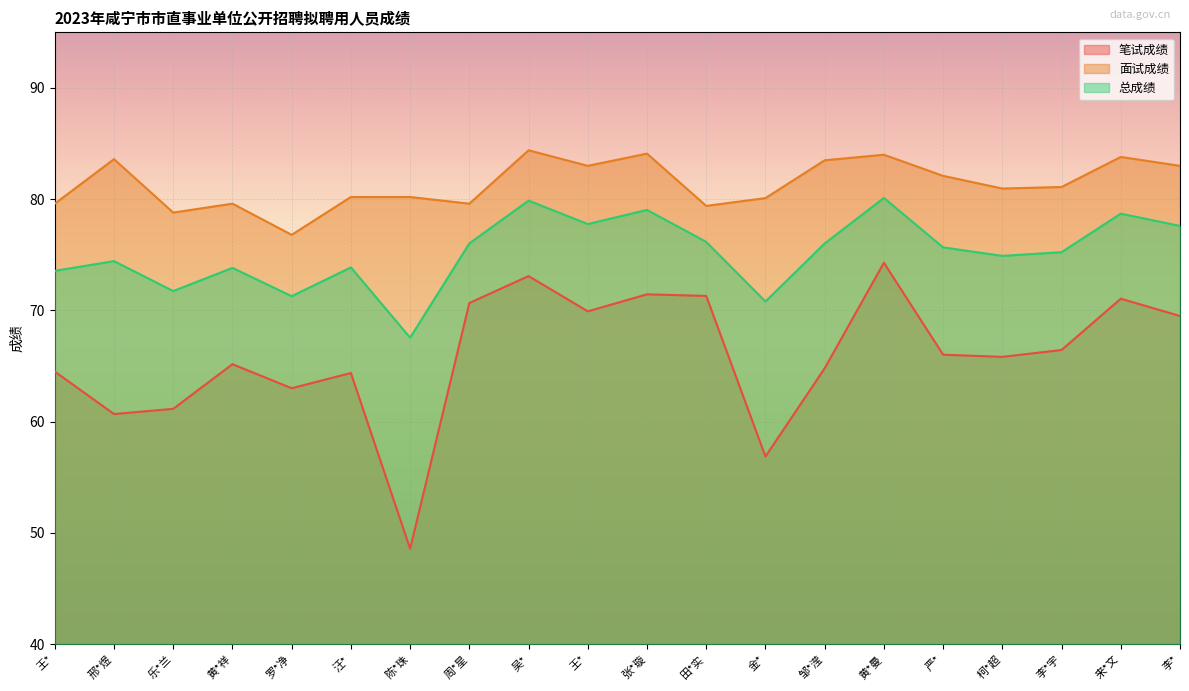

Which category has the lowest value across all series?

陈*珠